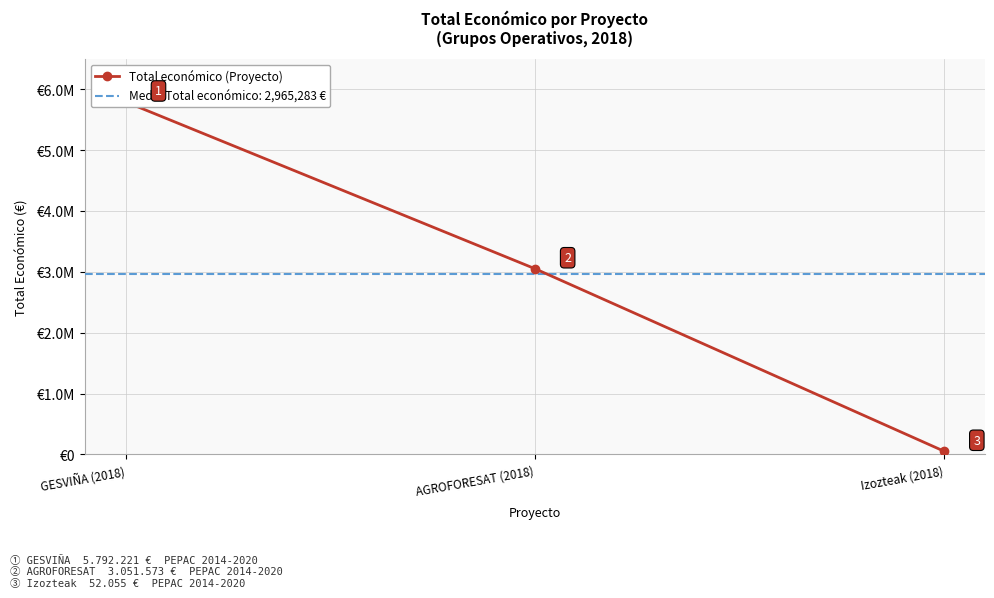

True or false: the data shows 5792221 at GESVIÑA (2018).

True